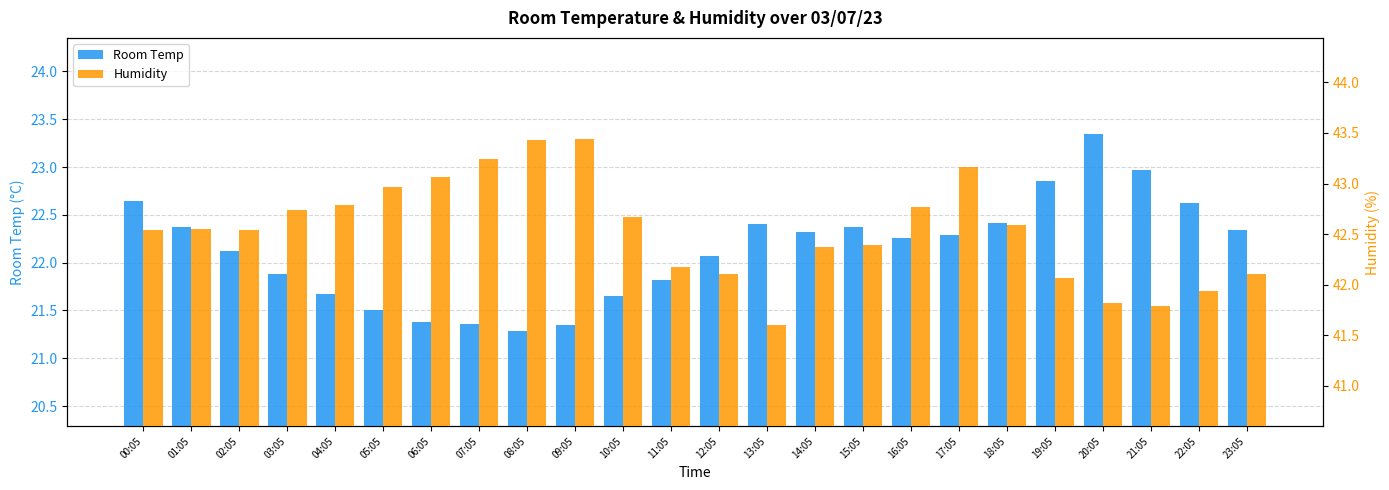

What is the value of the Room Temp bar at the 19th from the left?

22.4